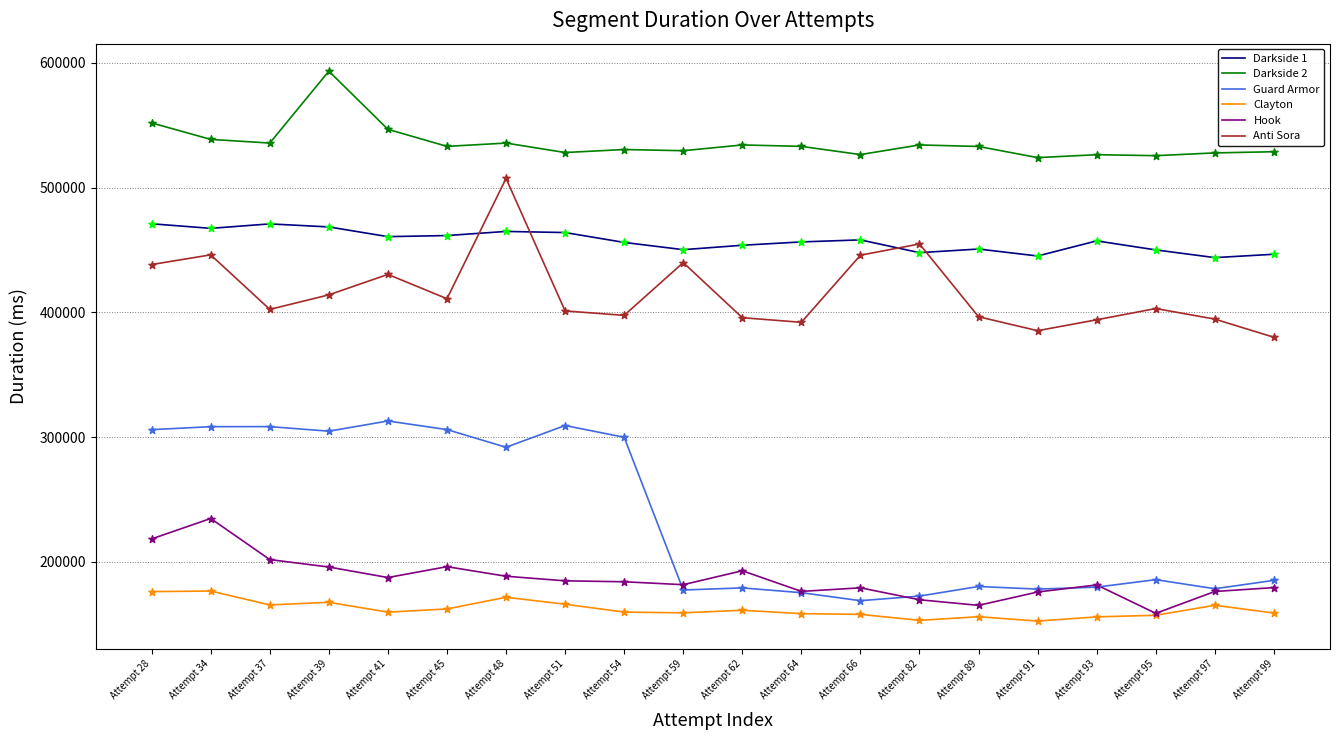

What is the difference between the highest and lowest values at Attempt 28?

375786